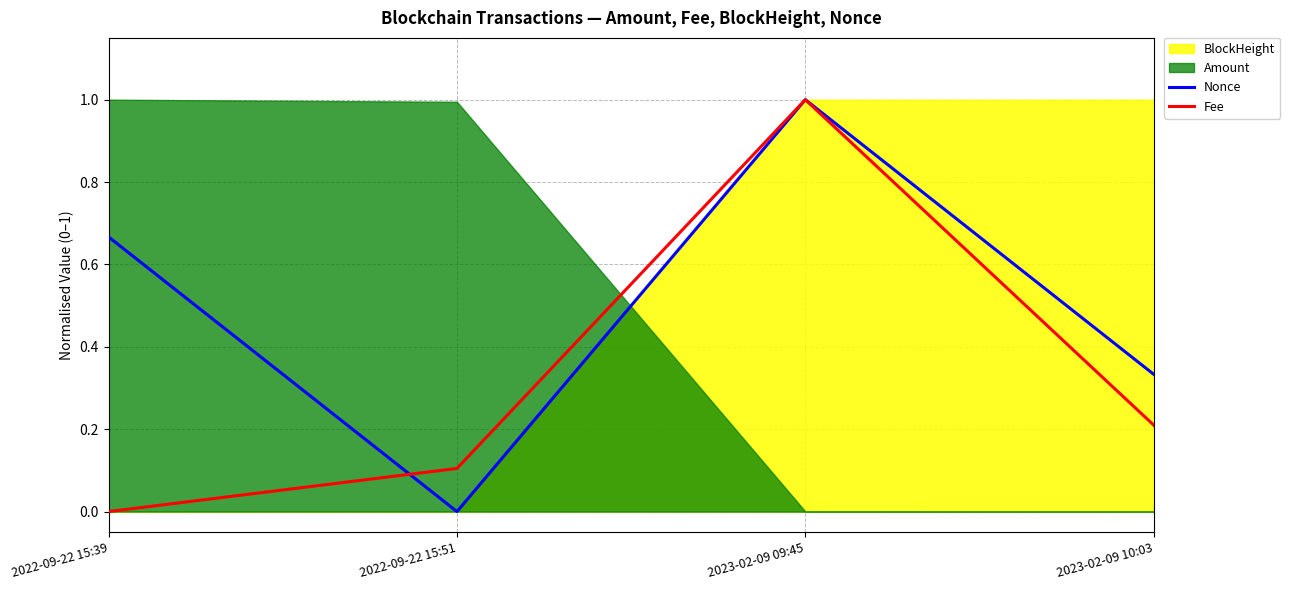

Which series has the largest total across all categories?

Nonce